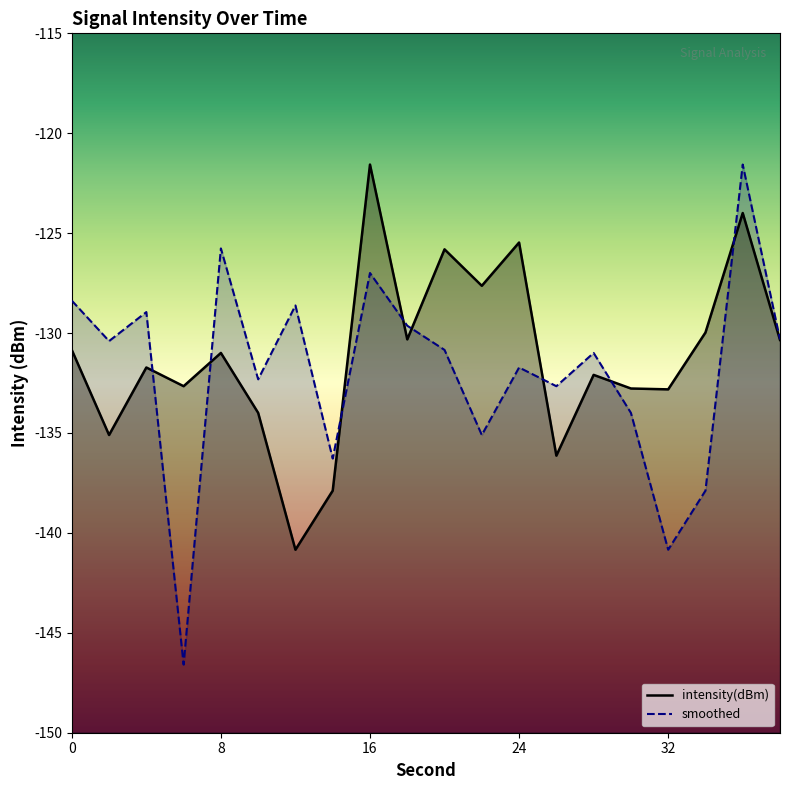

The value of smoothed at 26 is -132.7. True or false?

True